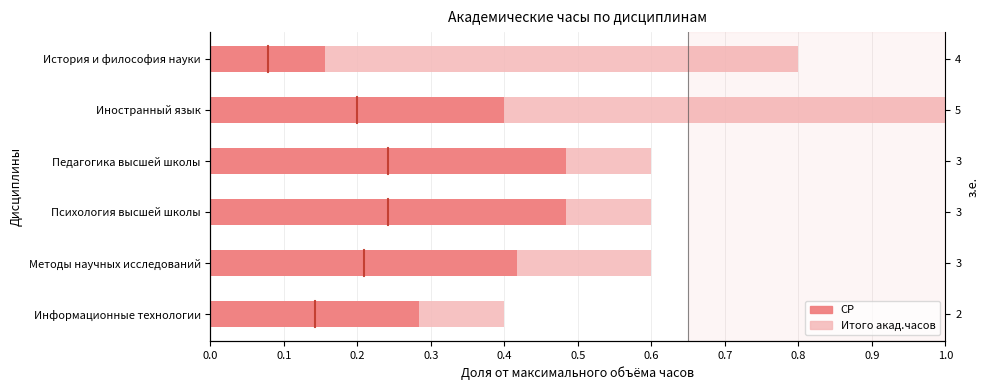

Which series has the widest spread of values?

Итого акад.часов